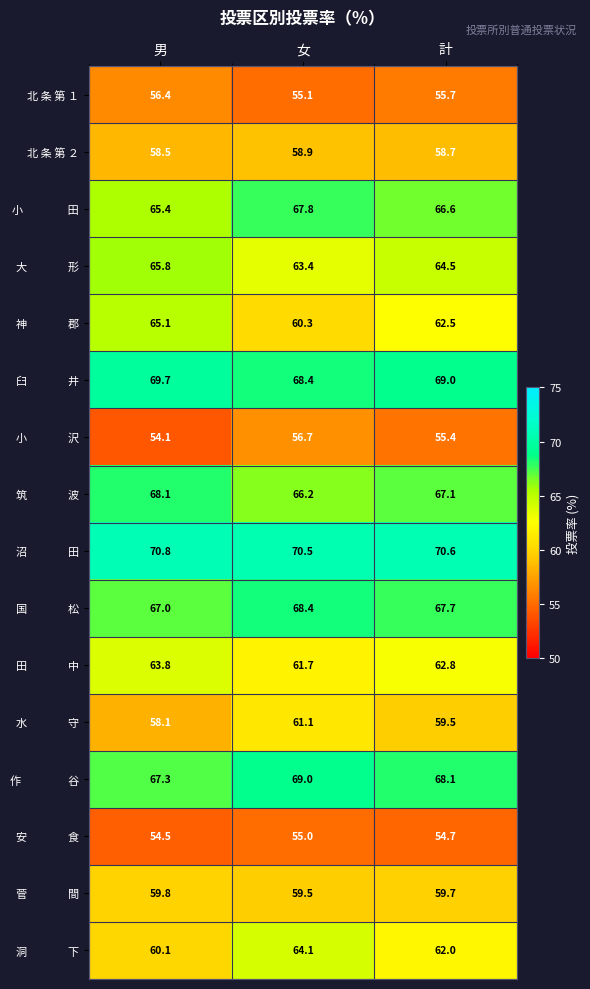

The value of 北 条 第 ２ at 女 is 87.0. True or false?

False